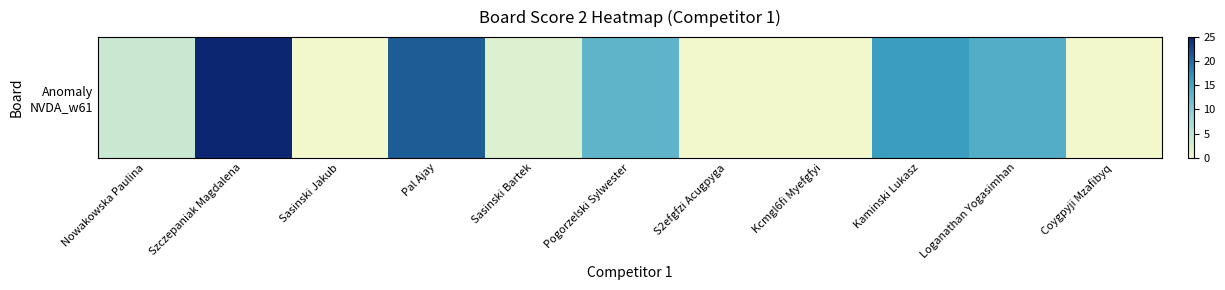

What is the sum of all values?

95